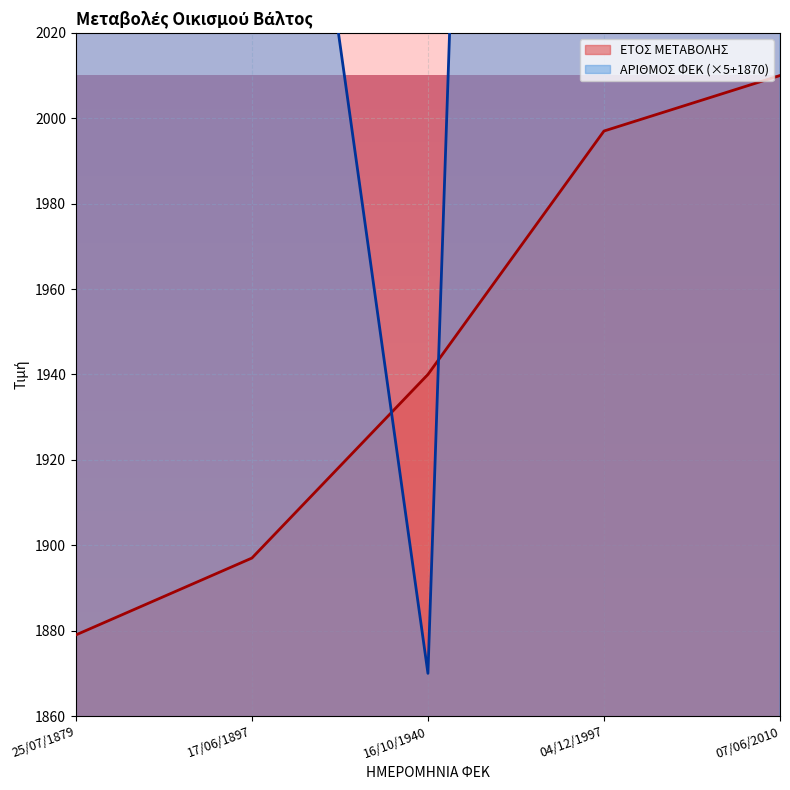

List the labels in order of ΕΤΟΣ ΜΕΤΑΒΟΛΗΣ value, largest first.

07/06/2010, 04/12/1997, 16/10/1940, 17/06/1897, 25/07/1879